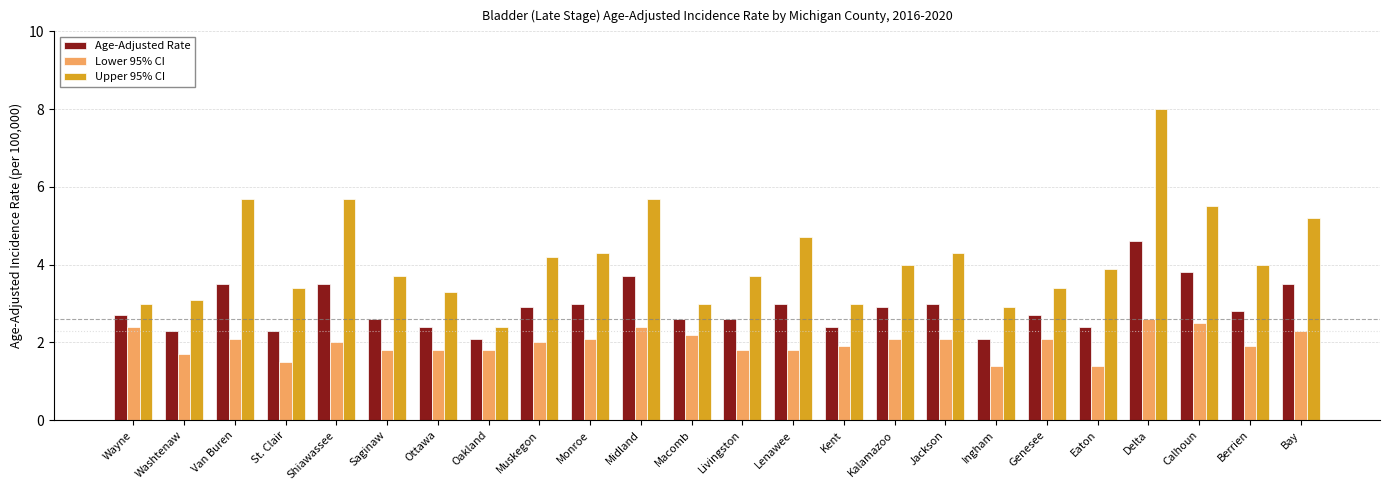

What are all the series names shown in the legend?

Age-Adjusted Rate, Lower 95% CI, Upper 95% CI